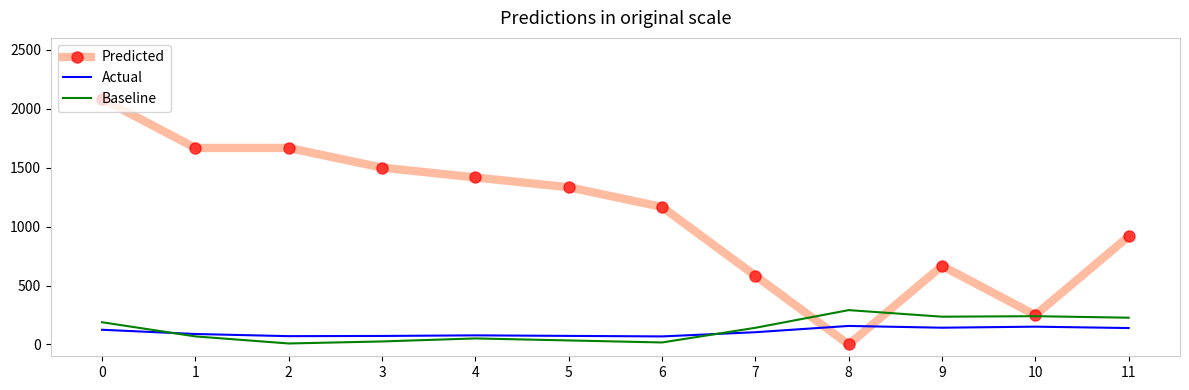

The value of Predicted at 6 is 1166.7. True or false?

True